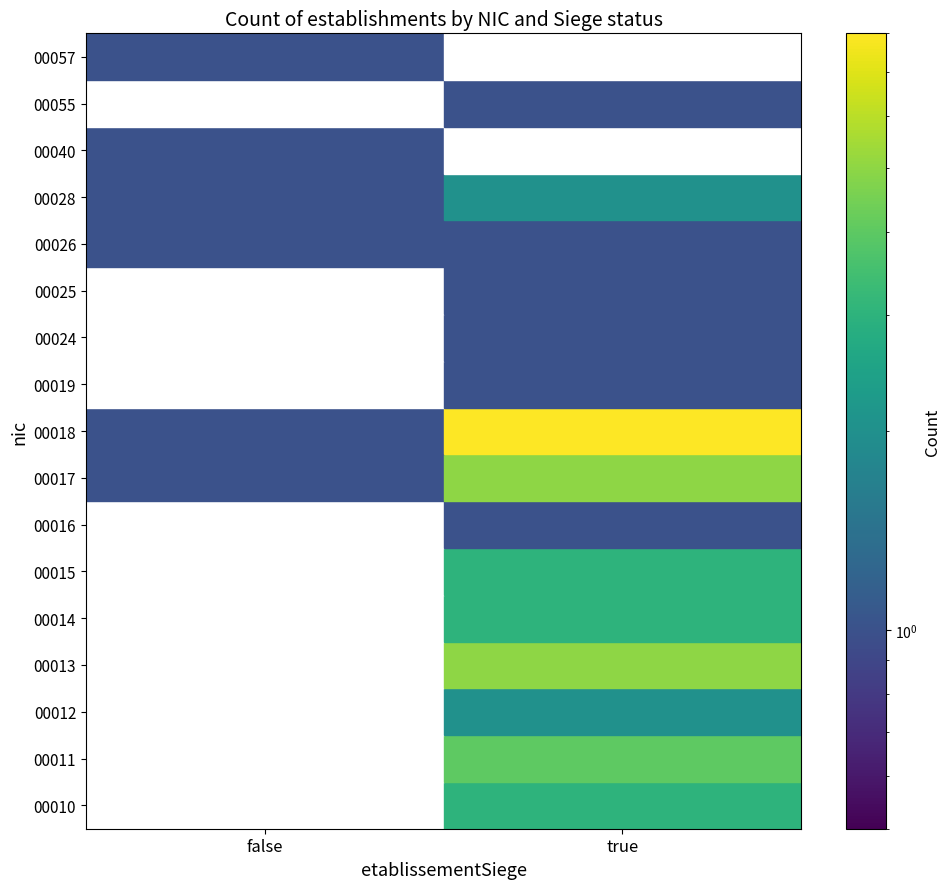

Rank the series at false from highest to lowest value.

00017, 00018, 00026, 00028, 00040, 00057, 00010, 00011, 00012, 00013, 00014, 00015, 00016, 00019, 00024, 00025, 00055